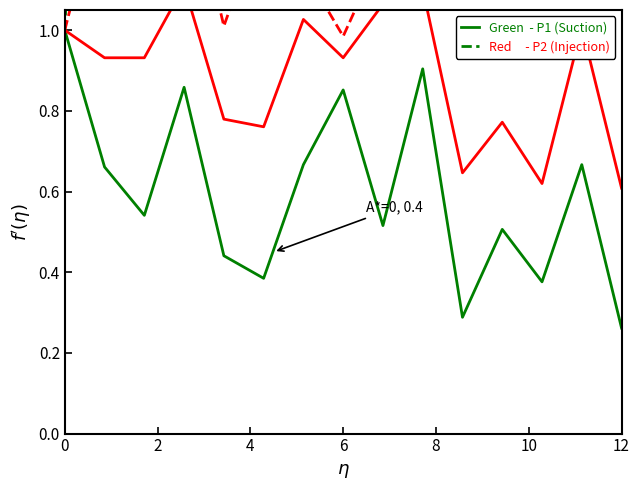

True or false: P2 (A*=0) has a value of 1.0 at 11.

False